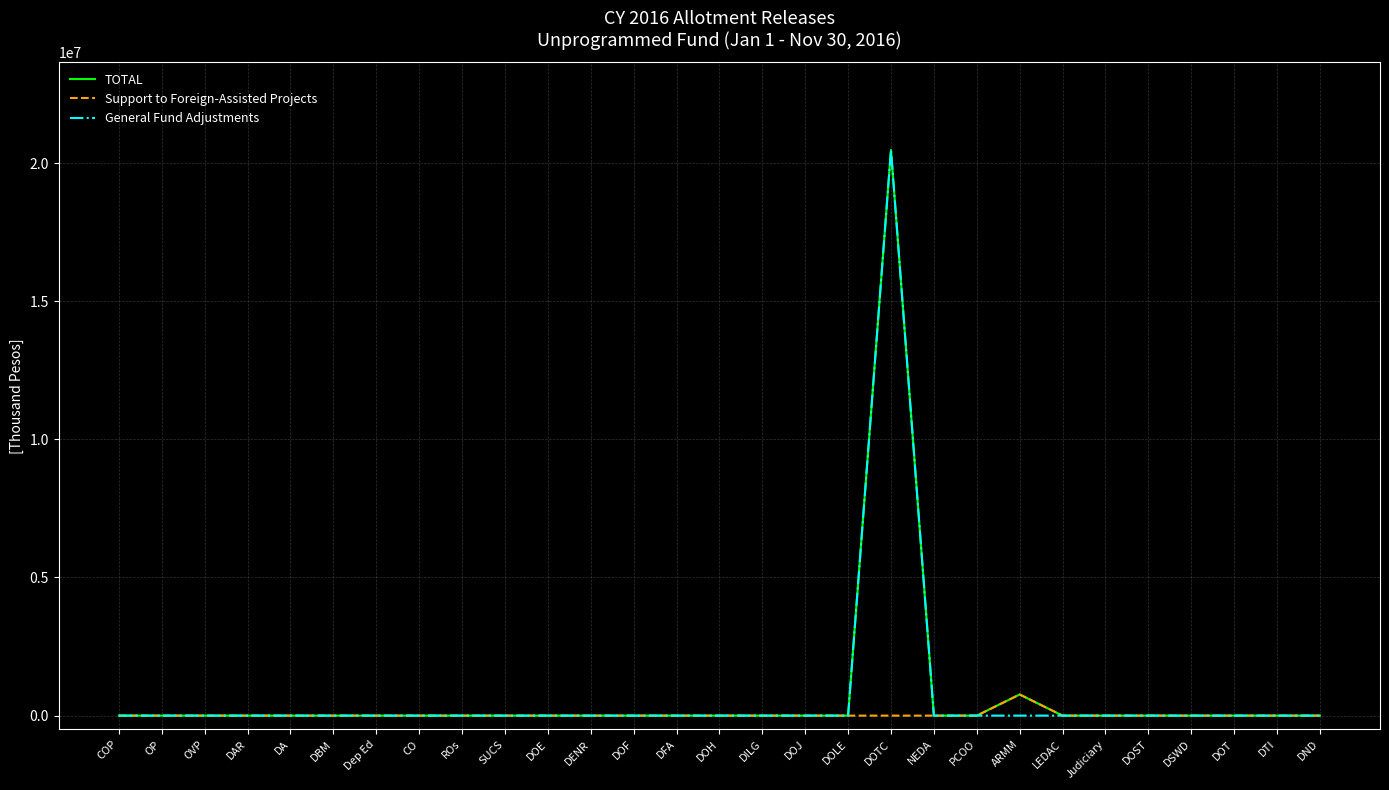

What are all the series names shown in the legend?

TOTAL, Support to Foreign-Assisted Projects, General Fund Adjustments